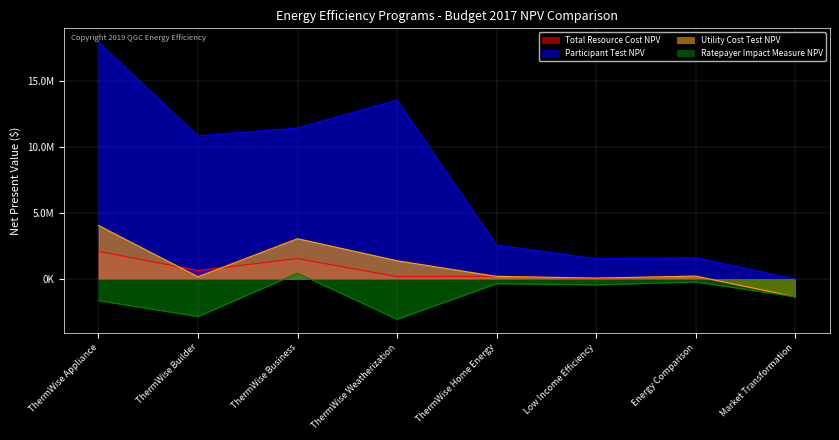

Which category has the lowest value in the Participant Test NPV series?

Market Transformation